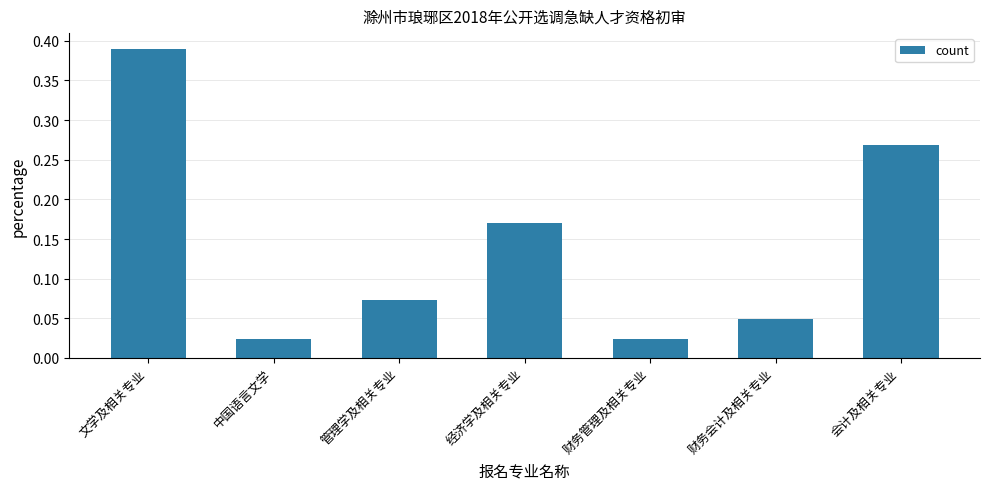

Which category has the highest value across all series?

文学及相关专业